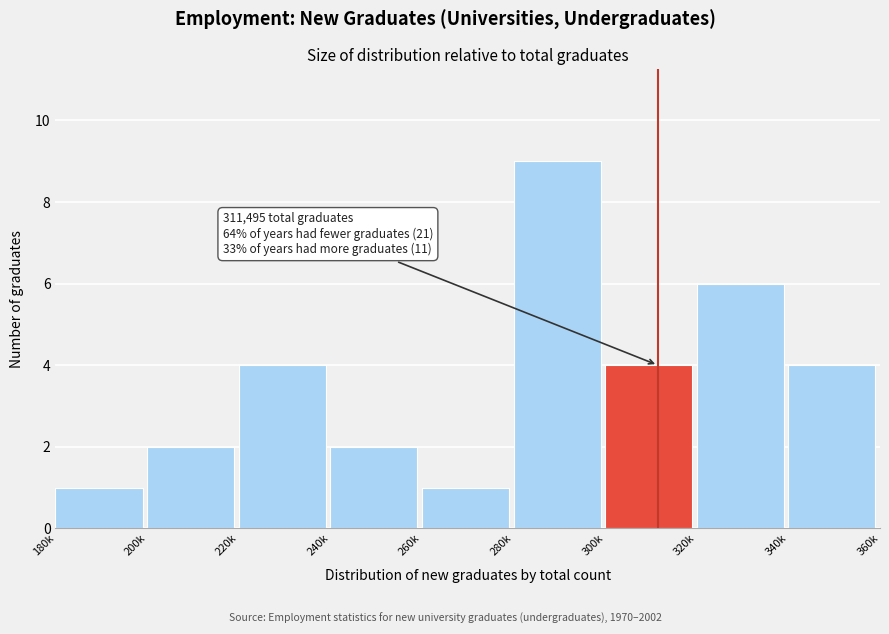

Reading right to left, extract all data points from this chart.

340k=4	320k=6	300k=4	280k=9	260k=1	240k=2	220k=4	200k=2	180k=1